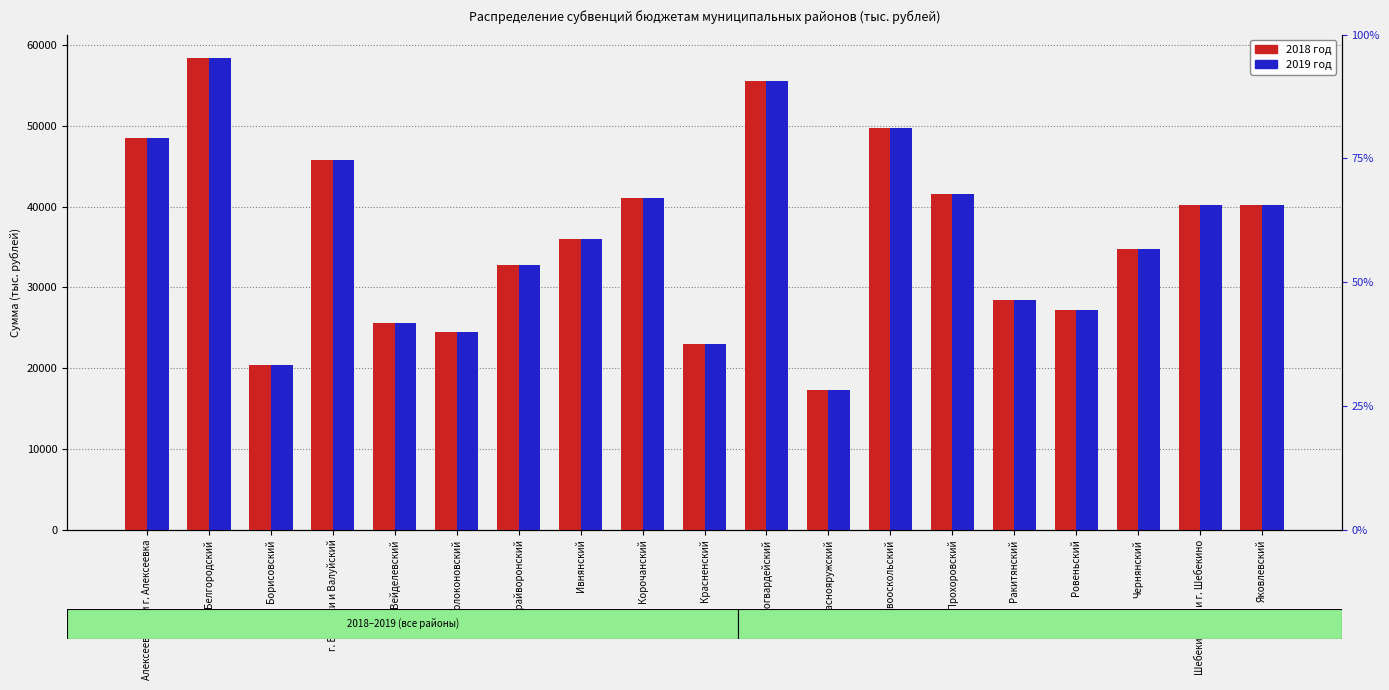

What is the difference between the maximum and minimum values in the 2018 год series?

41080